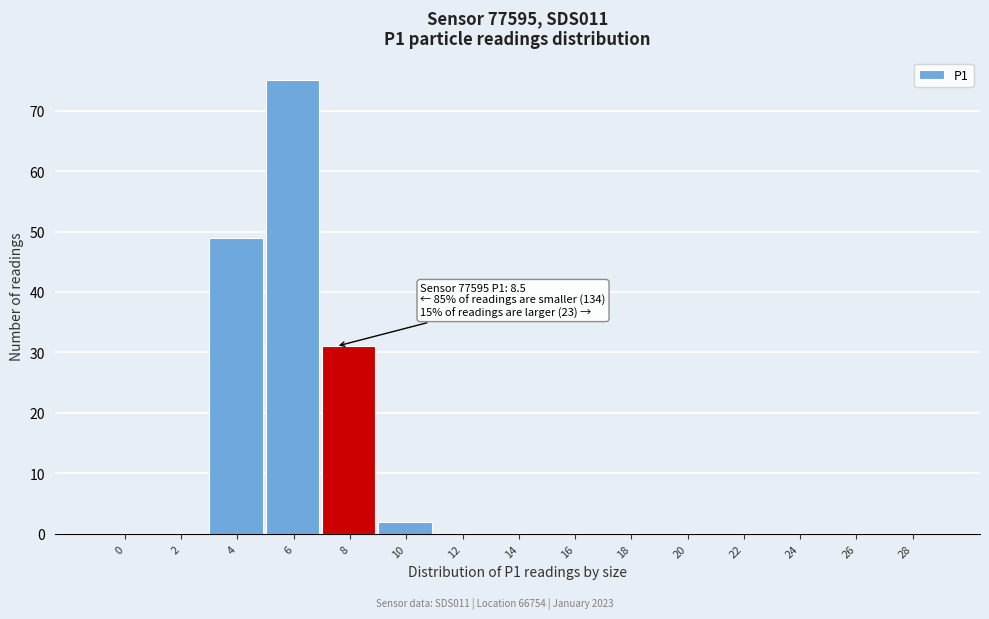

Reading left to right, list all the values displayed in this chart.

0=0	2=0	4=49	6=75	8=31	10=2	12=0	14=0	16=0	18=0	20=0	22=0	24=0	26=0	28=0